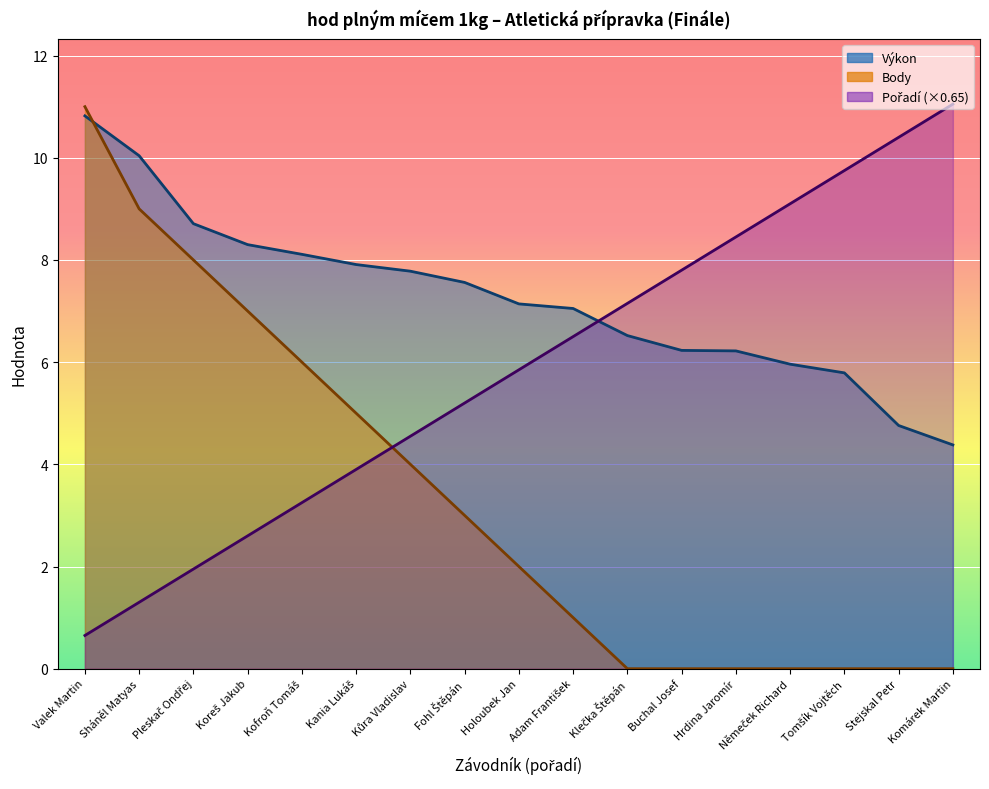

At which label does Pořadí reach its minimum?

Valek Martin